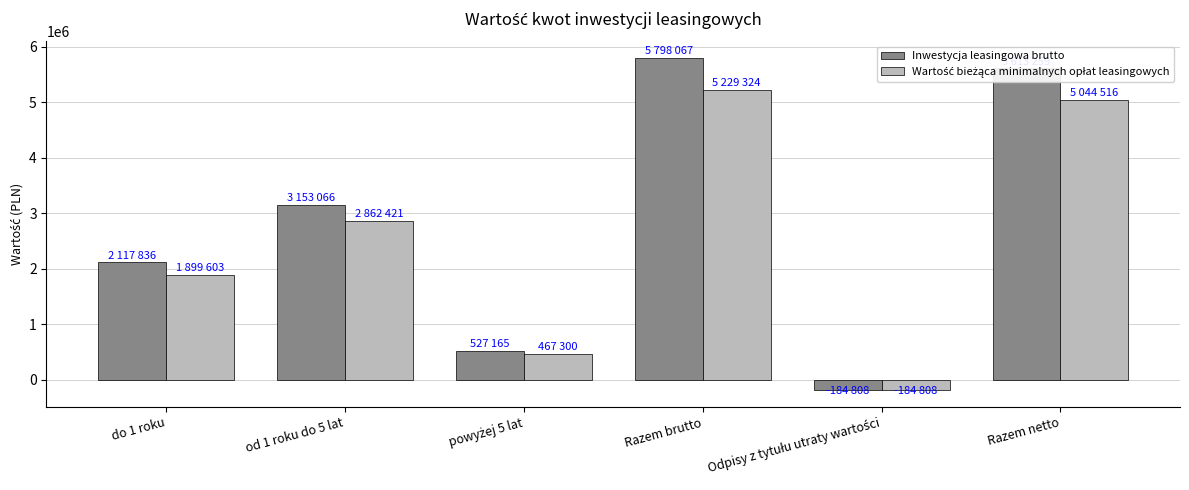

Which series has the widest spread of values?

Inwestycja leasingowa brutto